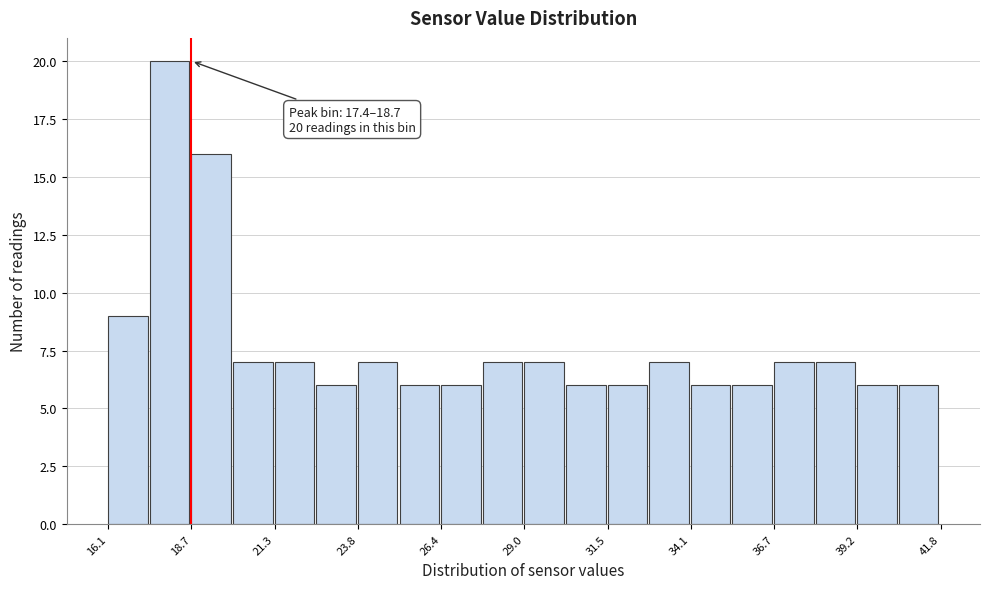

Read against the x-axis, roughly where is the centre of the tallest bar?

18.0